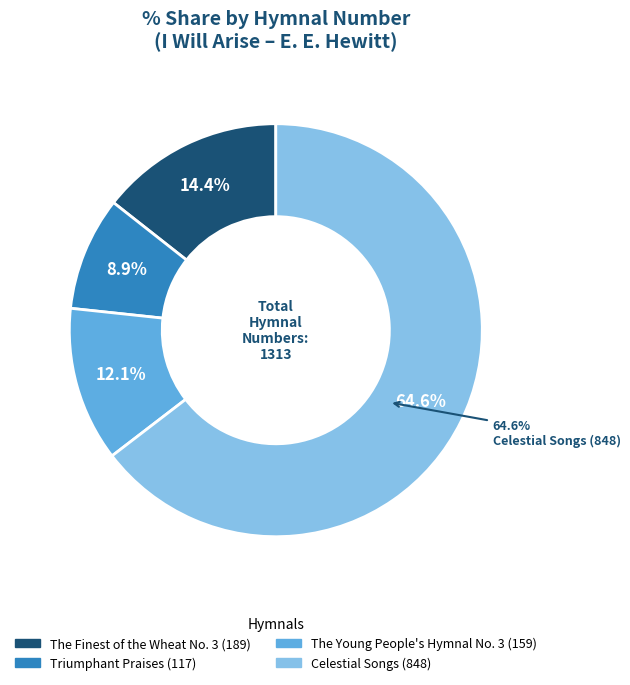

Which has a higher value, The Young People's Hymnal No. 3 (159) or Celestial Songs (848)?

Celestial Songs (848)